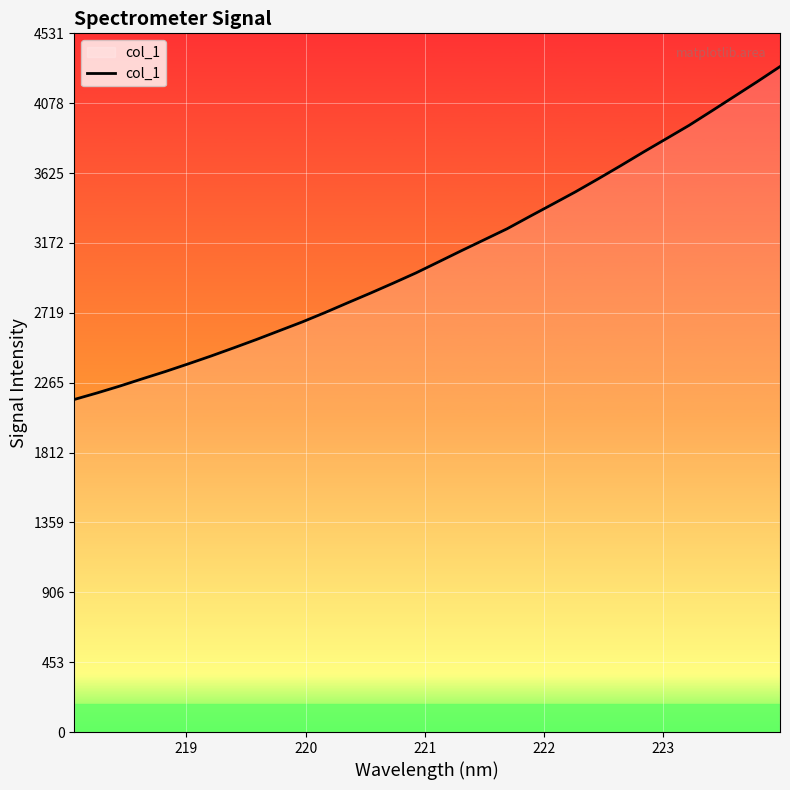

What is the greatest value displayed?

4315.1